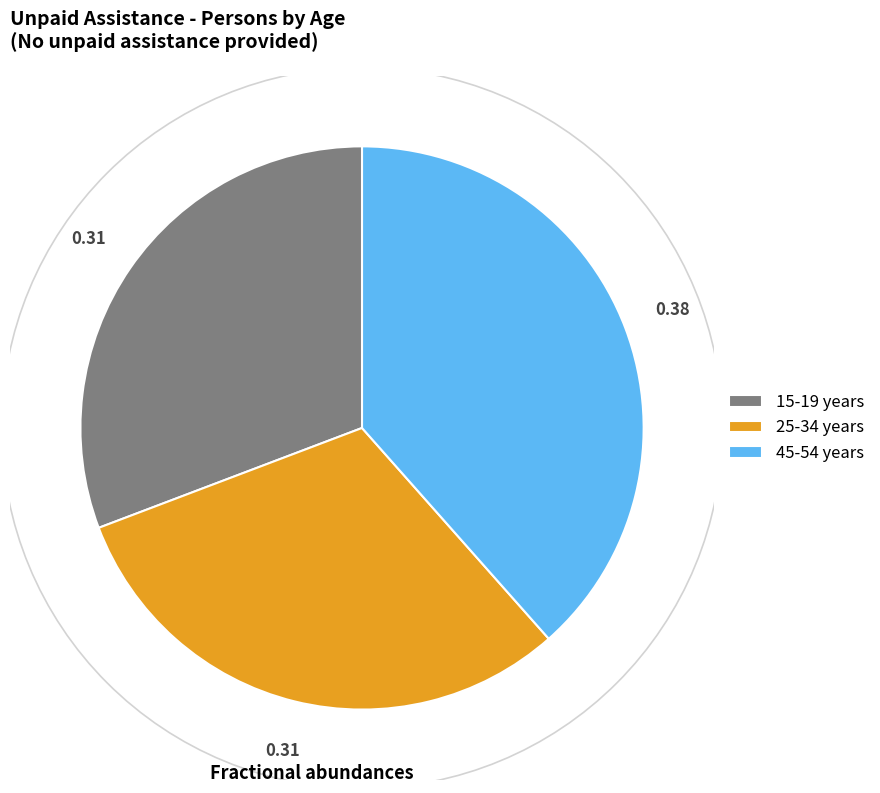

Do 15-19 years and 25-34 years together represent more than half of the pie?

Yes